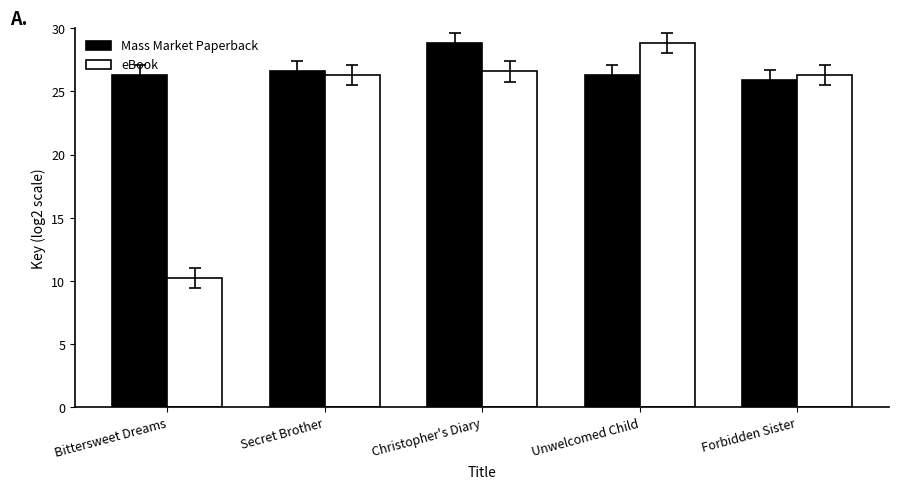

Are the bars grouped side by side (vs. stacked)?

Yes